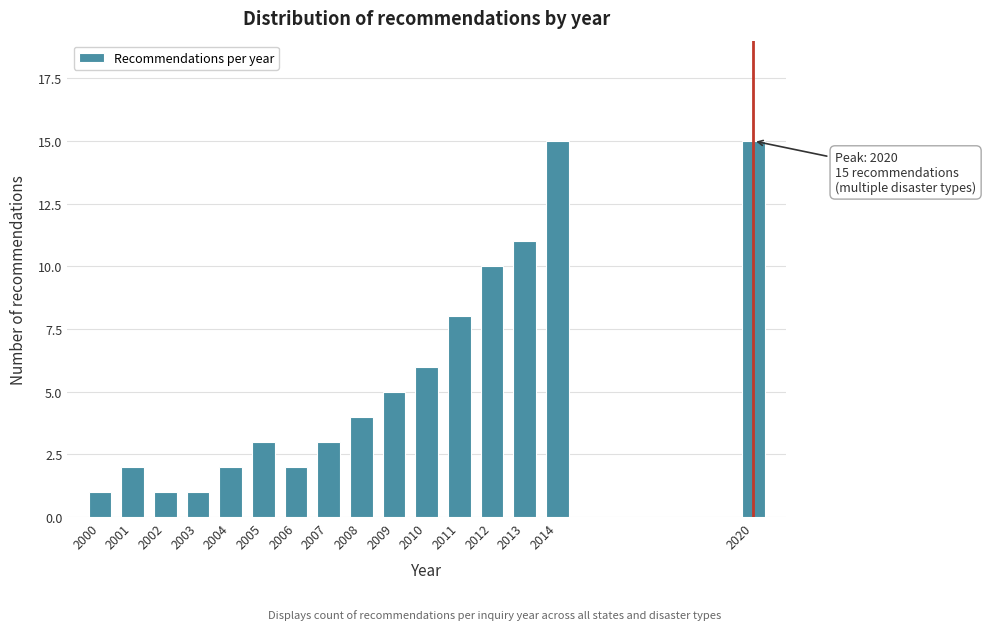

Reading right to left, extract all data points from this chart.

2020=15	2014=15	2013=11	2012=10	2011=8	2010=6	2009=5	2008=4	2007=3	2006=2	2005=3	2004=2	2003=1	2002=1	2001=2	2000=1